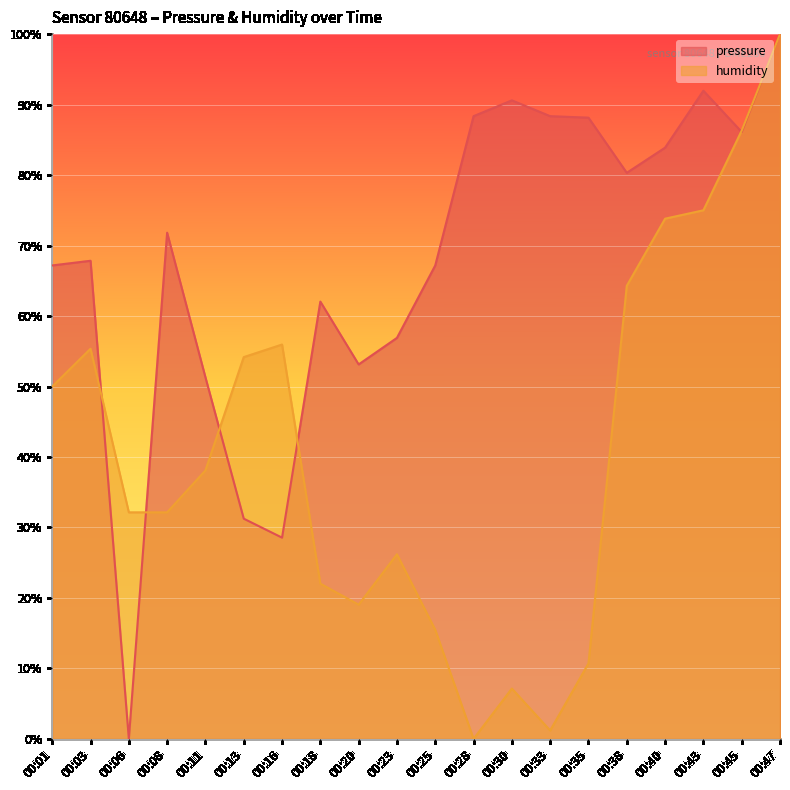

At which category does humidity reach its first local peak?

00:03